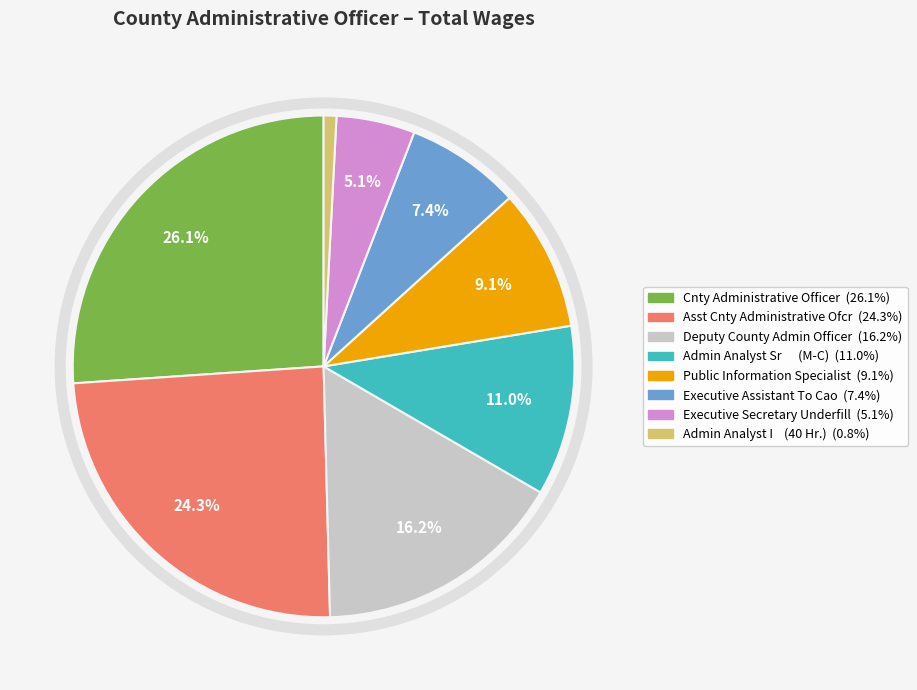

The Deputy County Admin Officer slice represents 16% of the pie. True or false?

True